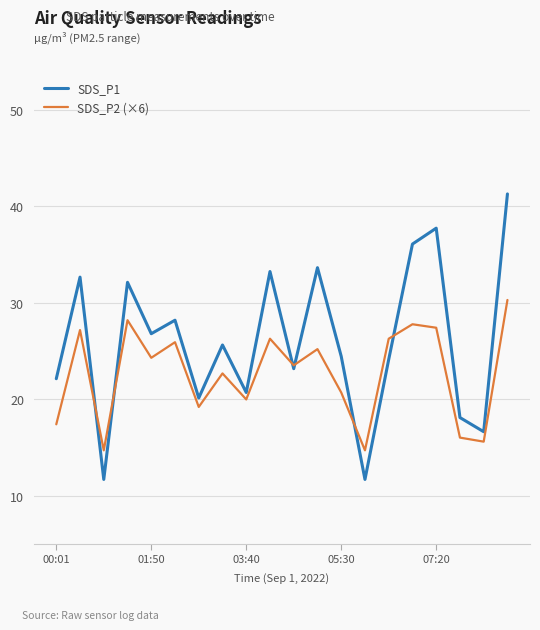

Which series has the largest range (max minus min)?

SDS_P1